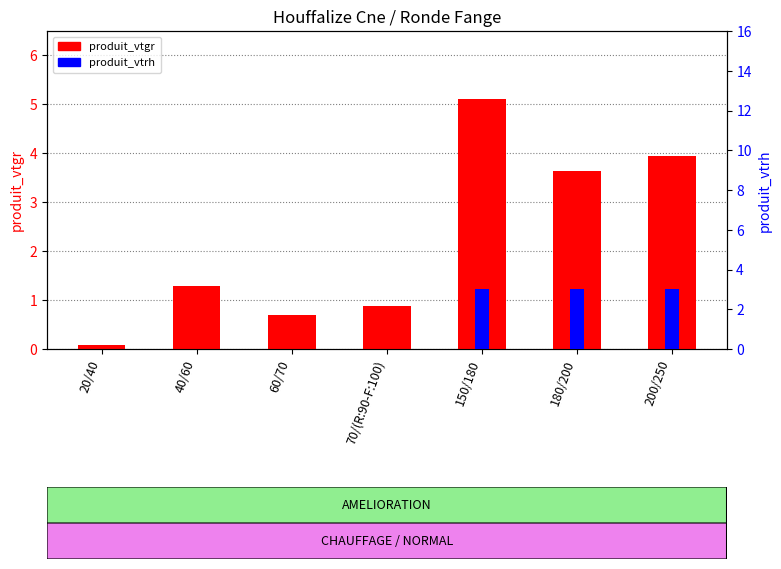

Rank the categories by produit_vtgr value from highest to lowest.

150/180, 200/250, 180/200, 40/60, 70/(R:90-F:100), 60/70, 20/40